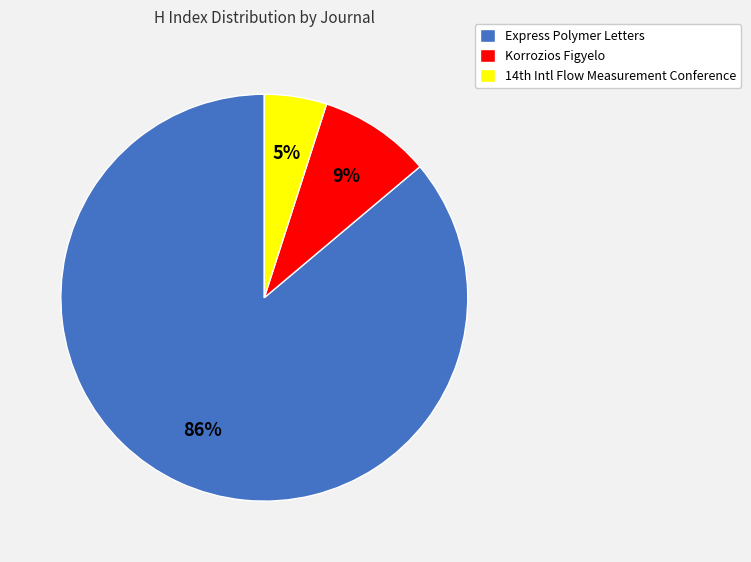

Is Express Polymer Letters the majority of the pie?

Yes